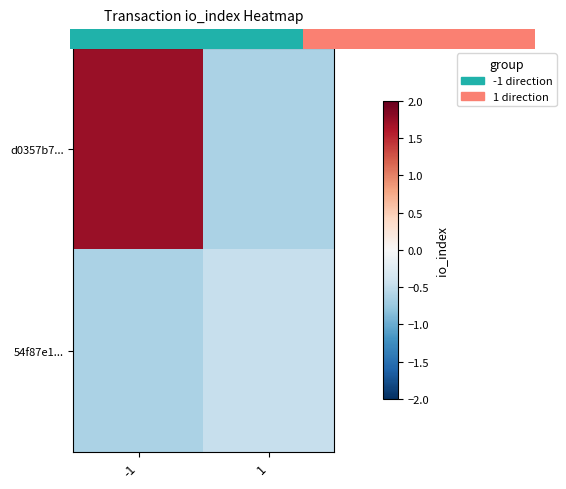

Rank the series by their average value, from highest to lowest.

d0357b7..., 54f87e1...